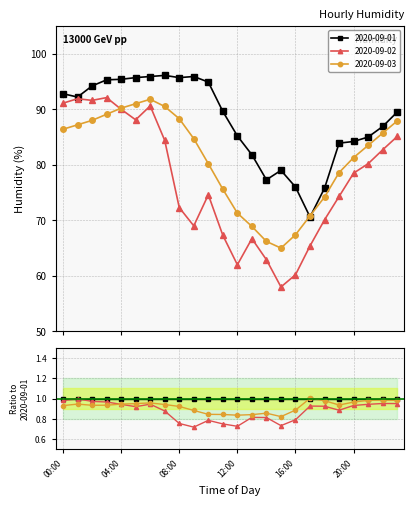

What is the label of the 24th point from the right?

00:00